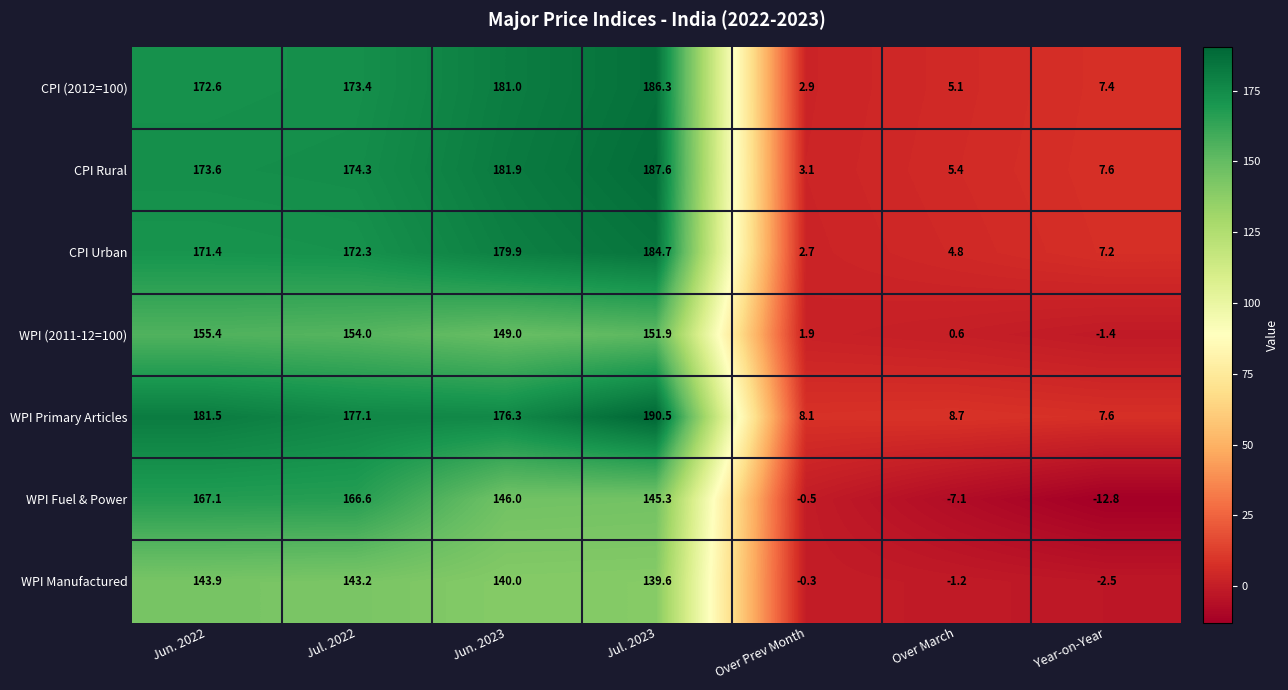

What is the difference between the maximum and minimum values in the WPI (2011-12=100) series?

156.8